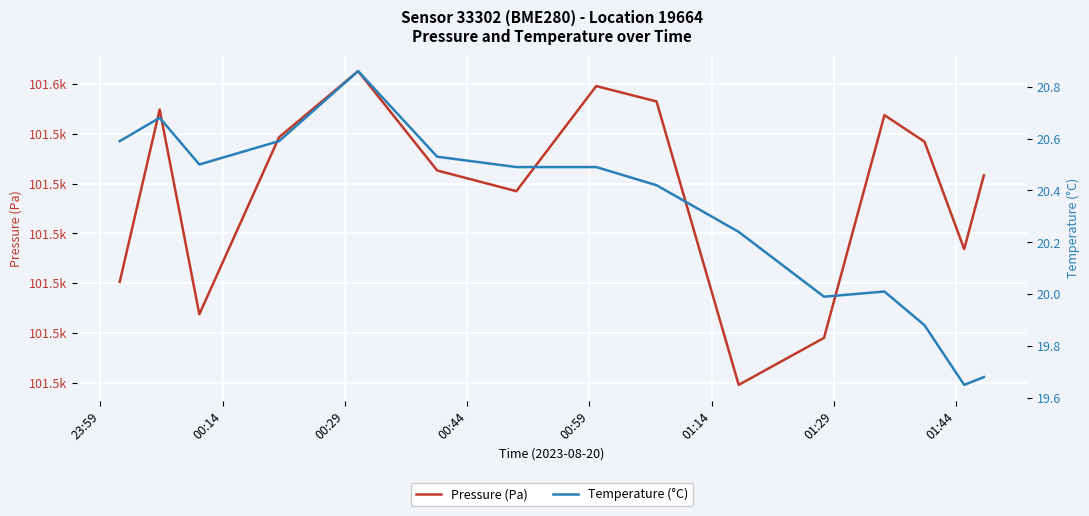

What is the difference between the maximum and second lowest values in the Pressure (Pa) series?

53.6